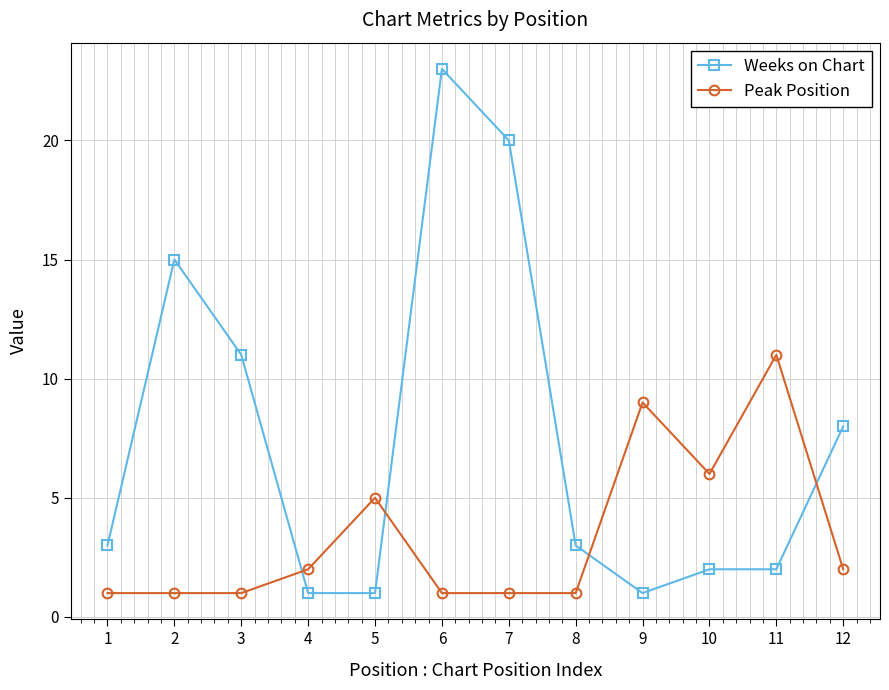

True or false: Peak Position has a value of 2 at 4.

True